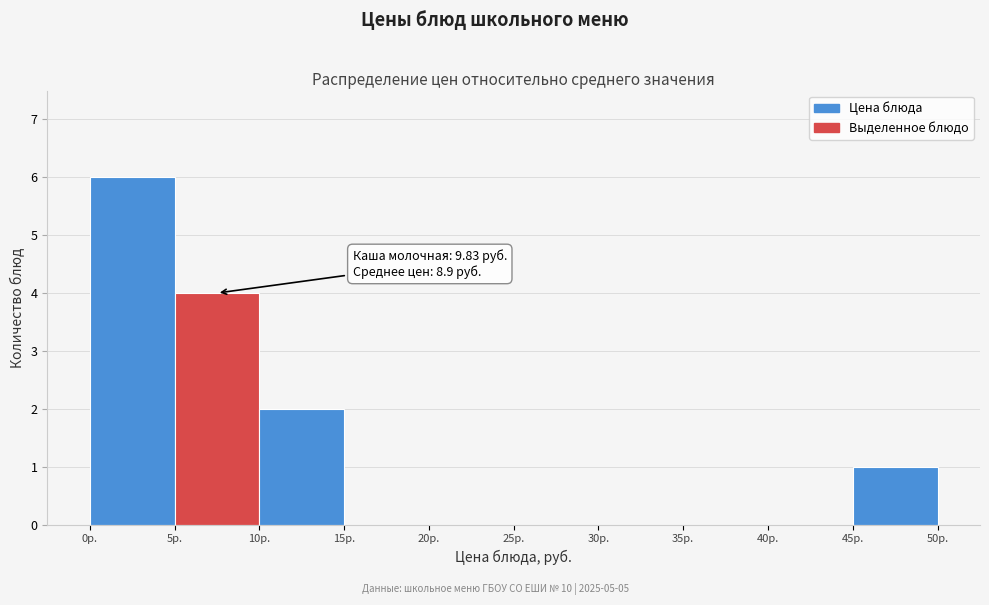

Over which range of the x-axis is the bar tallest?

0 to 5